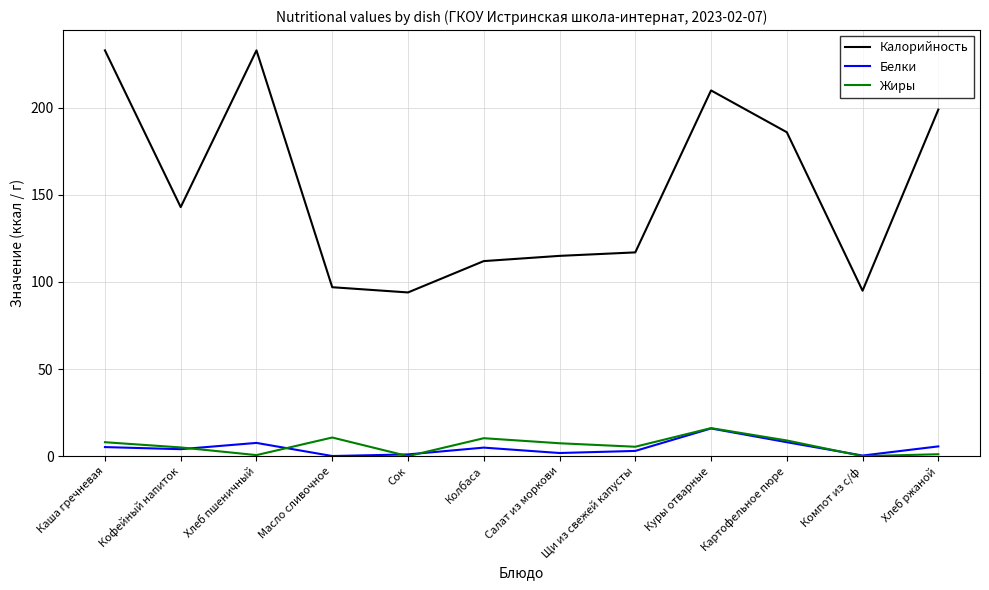

Rank the series at Масло сливочное from lowest to highest value.

Белки, Жиры, Калорийность